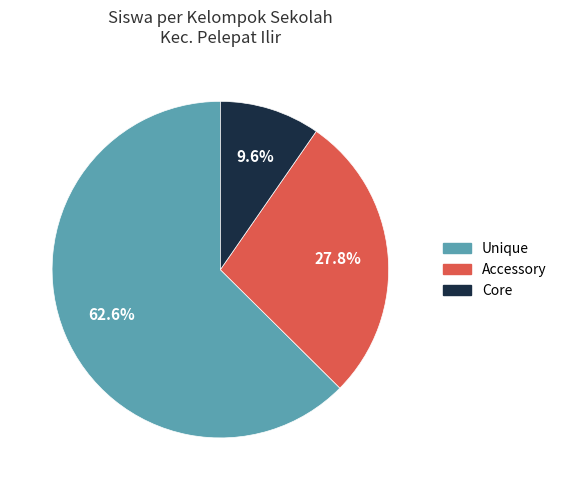

Is there a majority slice in this chart?

Yes